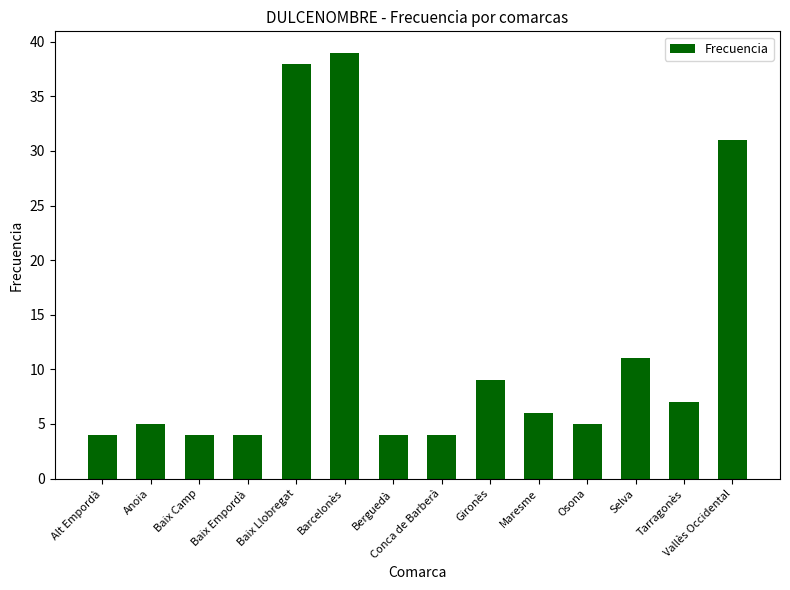

Reading right to left, extract all data points from this chart.

Vallès Occidental=31	Tarragonès=7	Selva=11	Osona=5	Maresme=6	Gironès=9	Conca de Barberà=4	Berguedà=4	Barcelonès=39	Baix Llobregat=38	Baix Empordà=4	Baix Camp=4	Anoia=5	Alt Empordà=4